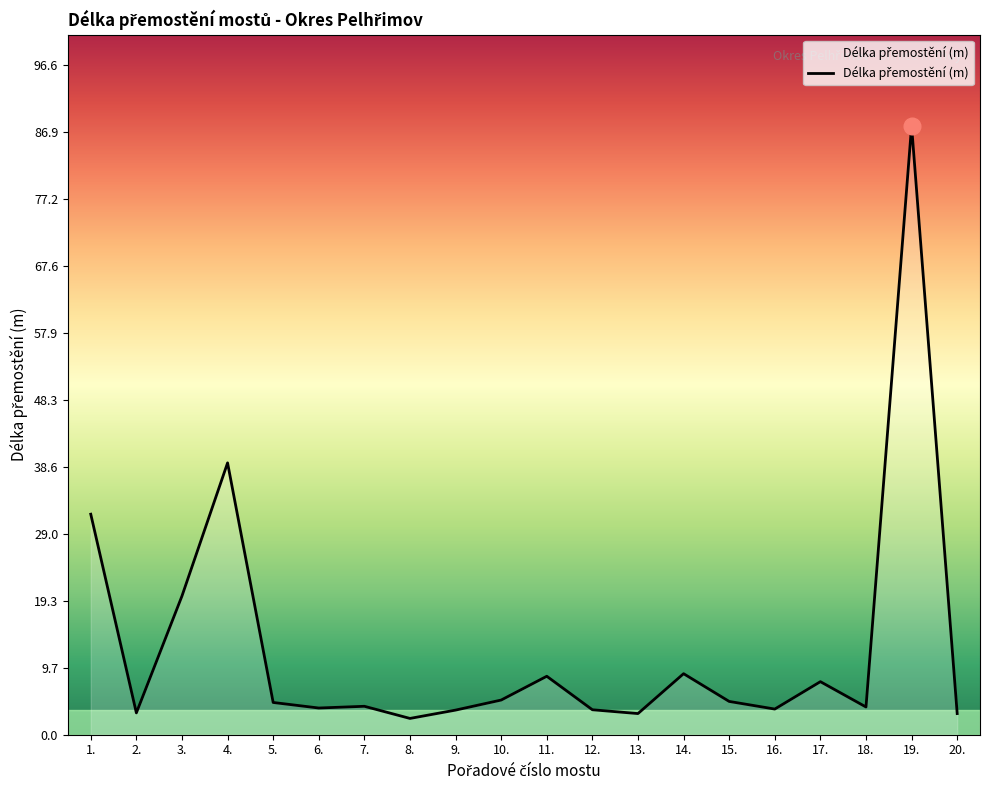

Between 14. and 6., which is larger?

14.